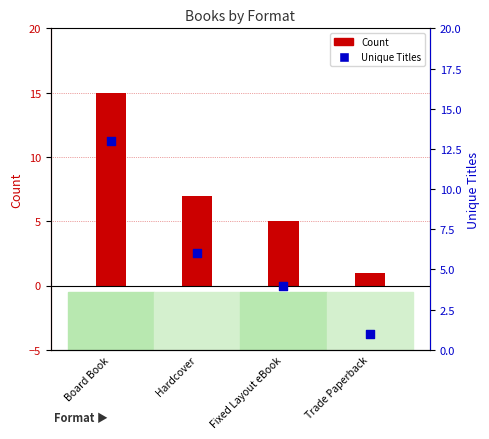

Which series reaches the maximum Y coordinate?

Count